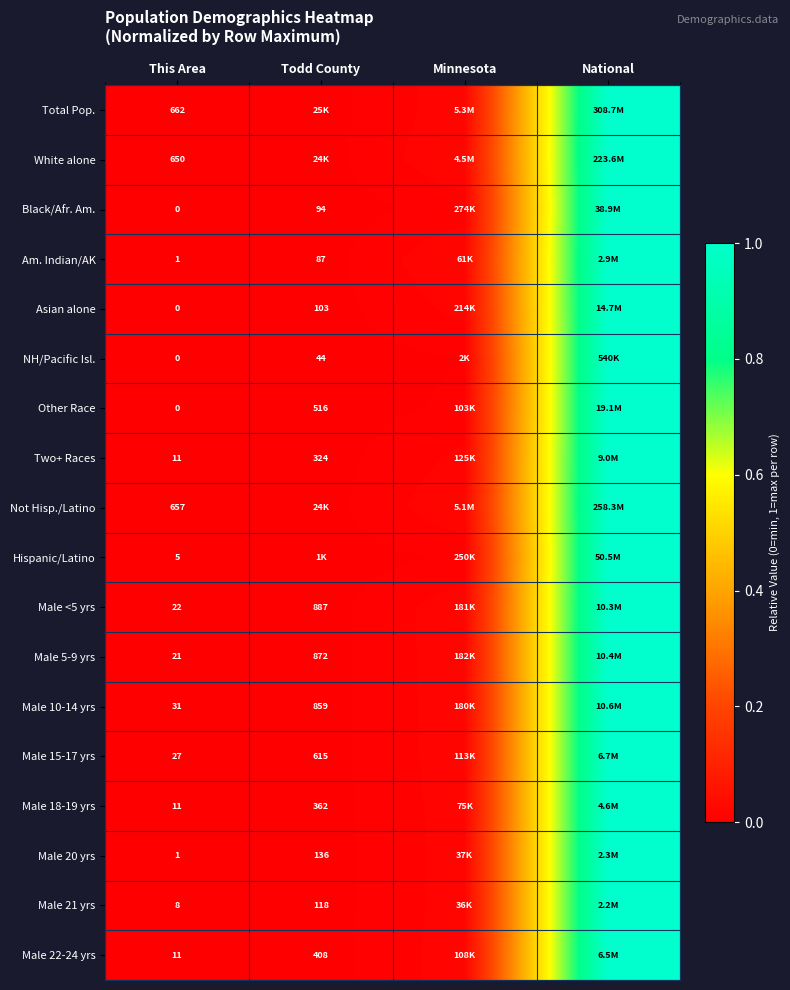

Which has a higher value, National or Todd County?

National